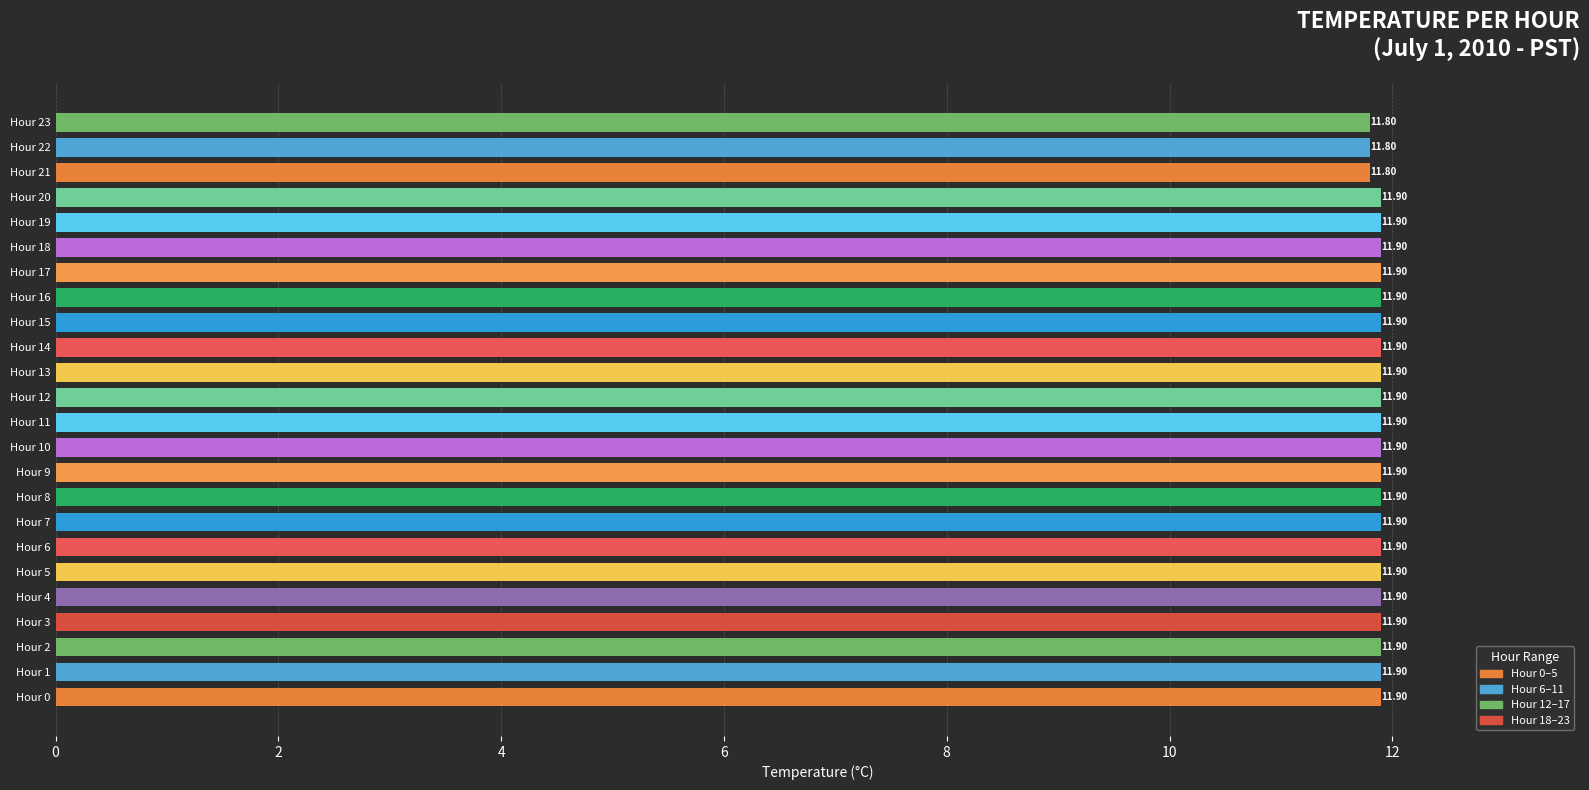

Approximately how many times larger is the value at Hour 2 compared to Hour 23?

1.0